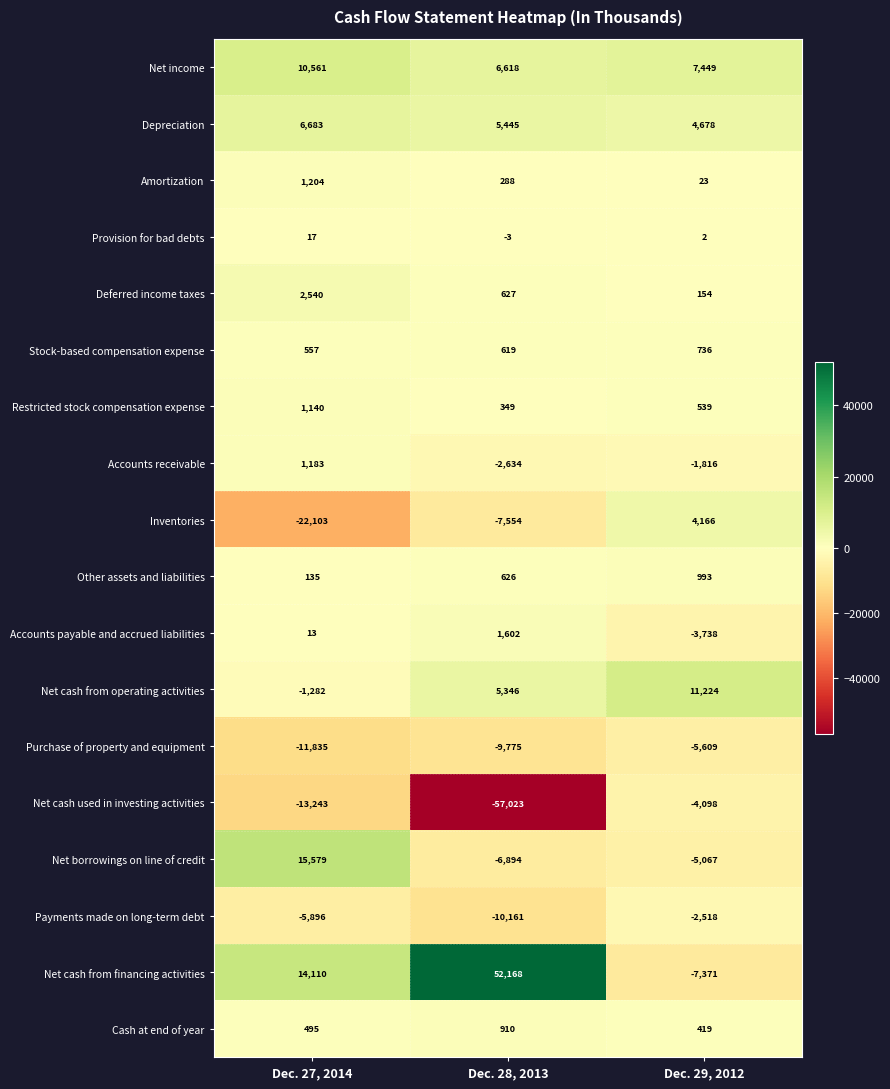

Is it true that Payments made on long-term debt equals -13219 at Dec. 28, 2013?

False